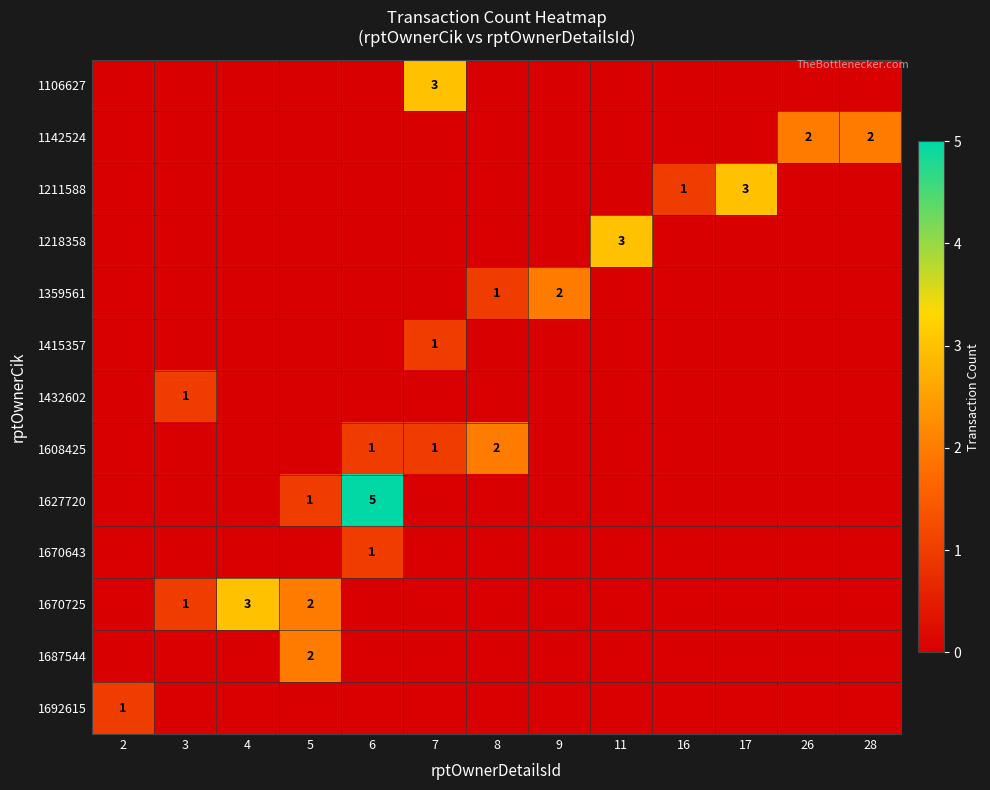

At which category does the chart reach its peak across all series?

6